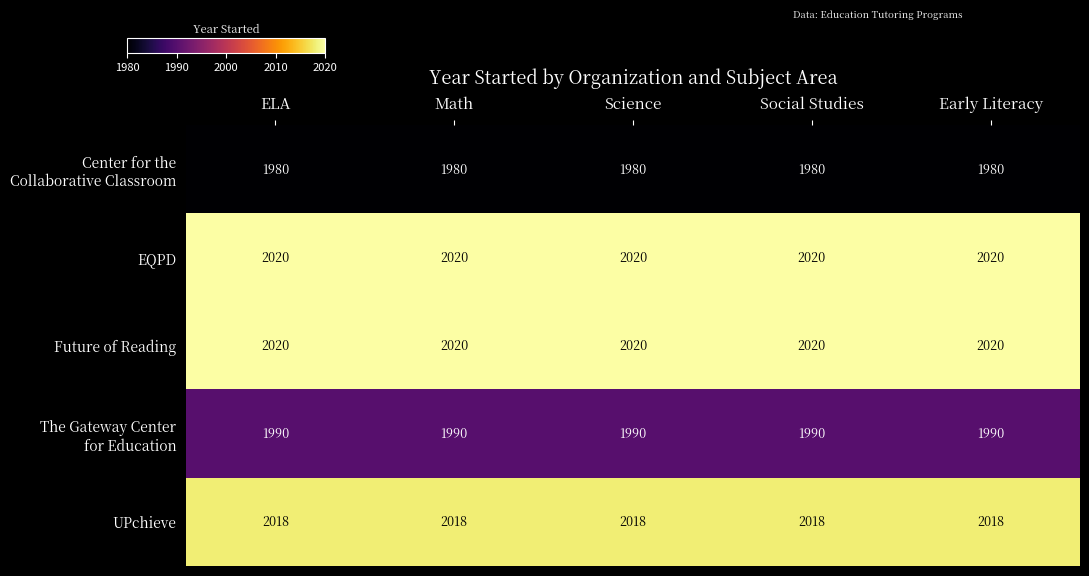

What is the greatest value displayed?

2020